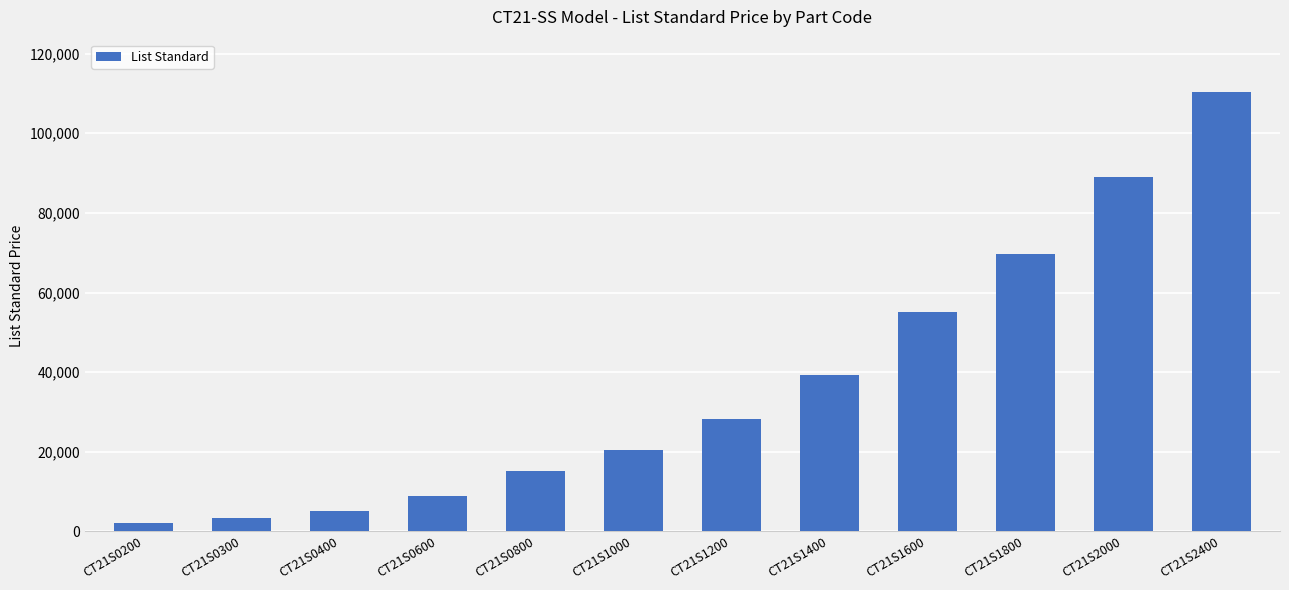

What is the maximum value shown in the chart?

110269